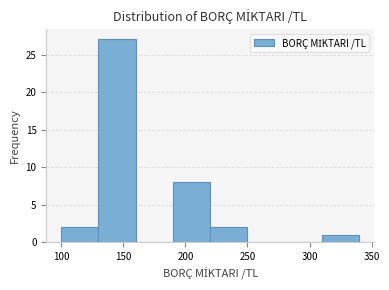

Reading left to right, list every bar in this chart as the range it spans on the x-axis followed by its height. The values are not printed on the chart, so give them approximately, as read against the axis.

100 to 130: 2
130 to 160: 27
160 to 190: 0
190 to 220: 8
220 to 250: 2
250 to 280: 0
280 to 310: 0
310 to 340: 1